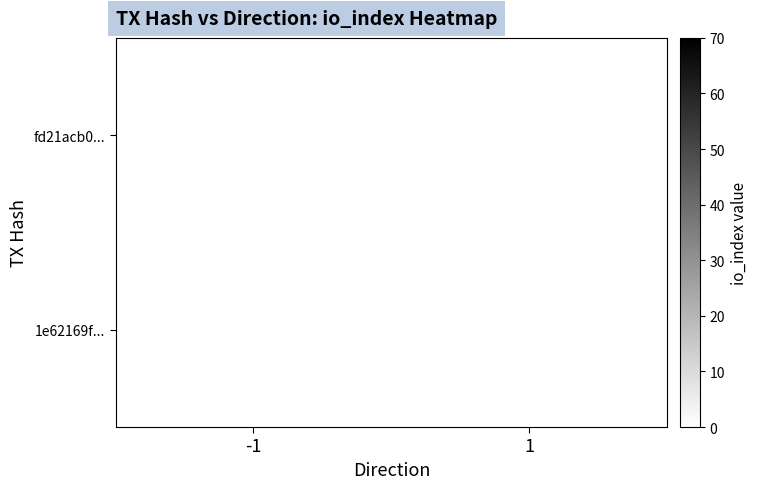

Is the value of 1e62169f... at 1 greater than the value of fd21acb0... at -1?

No